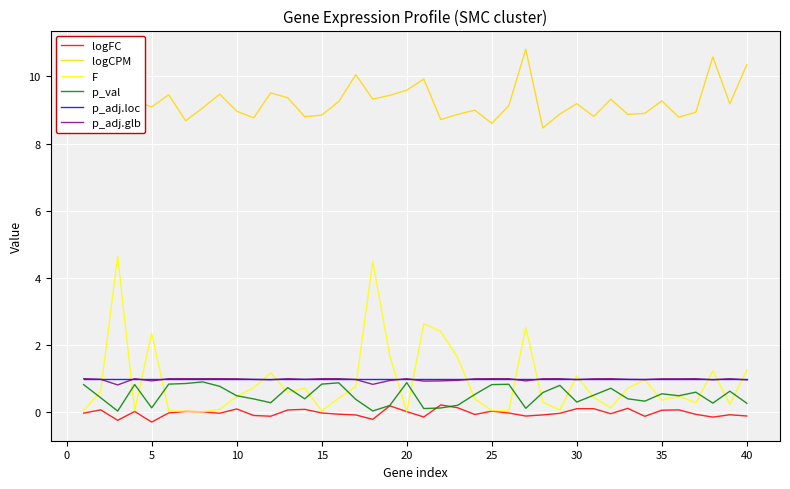

What is the maximum value for p_adj.loc?

1.0